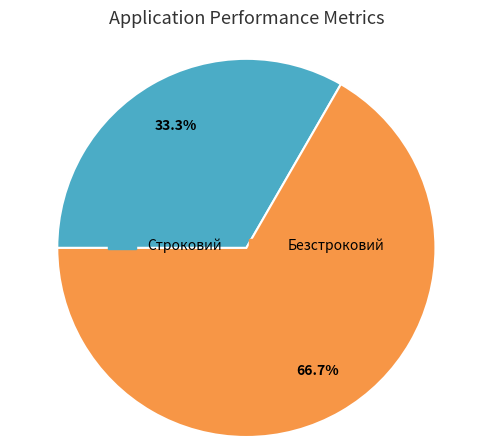

How many slices are in this pie chart?

2